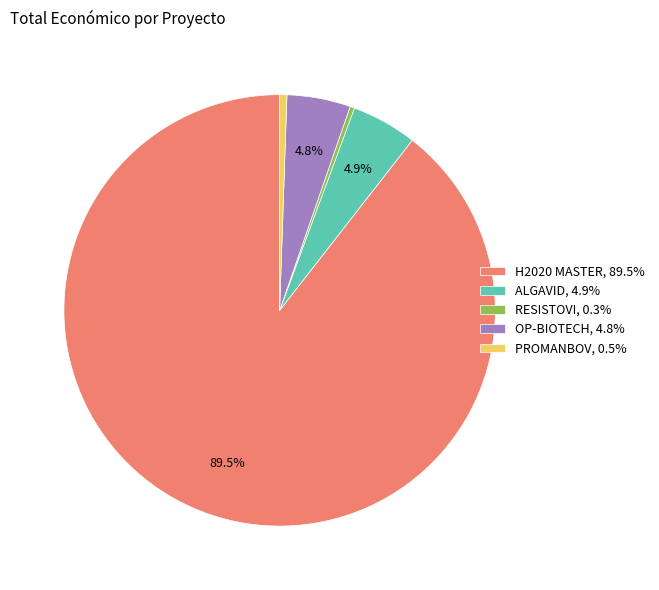

To the nearest percent, what is the average slice percentage?

20%